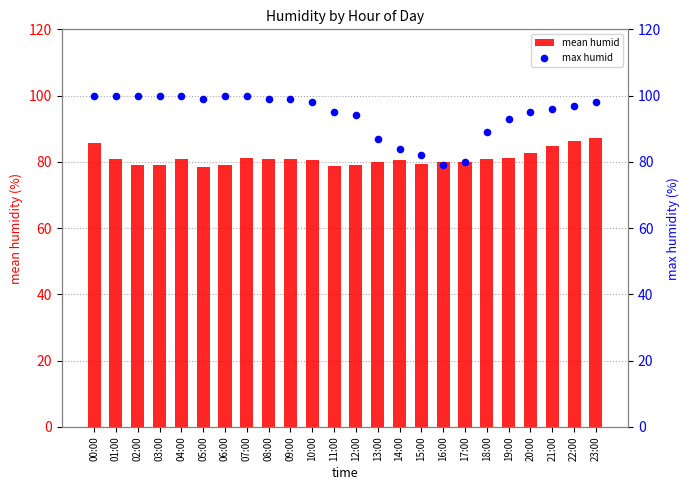

Is the value of max humid at 03:00 greater than the value of mean humid at 23:00?

Yes